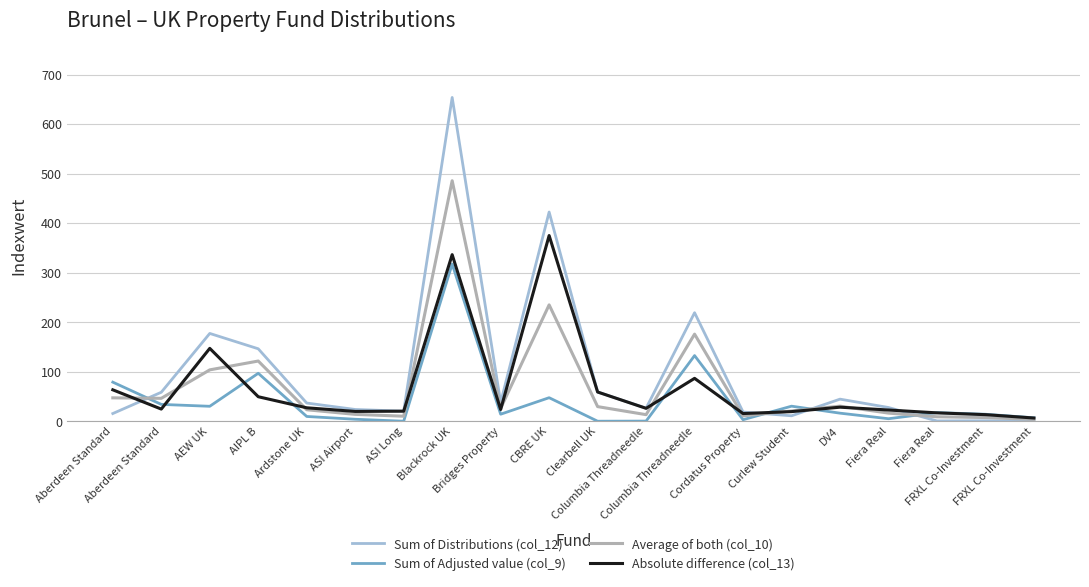

What are all the series names shown in the legend?

Sum of Distributions (col_12), Sum of Adjusted value (col_9), Average of both (col_10), Absolute difference (col_13)